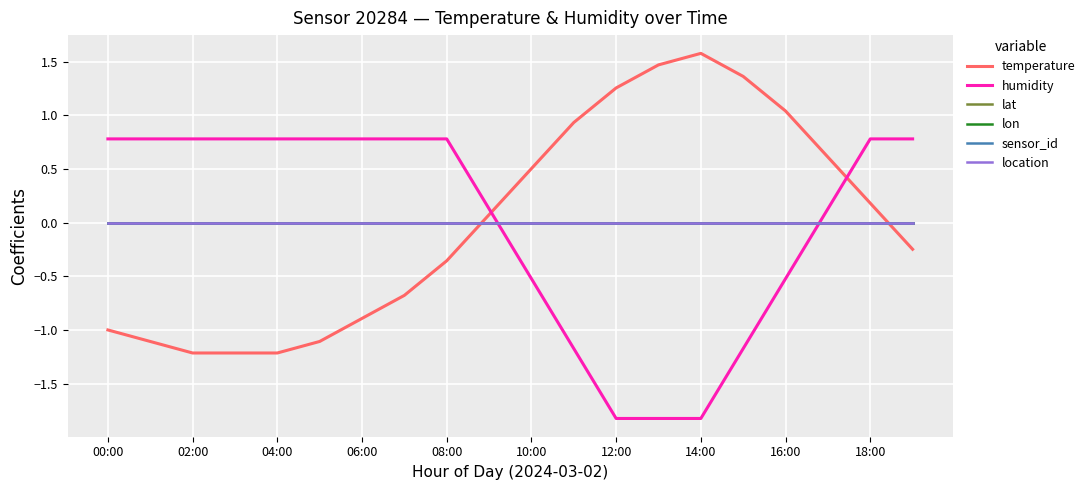

Does the chart have visible grid lines?

Yes